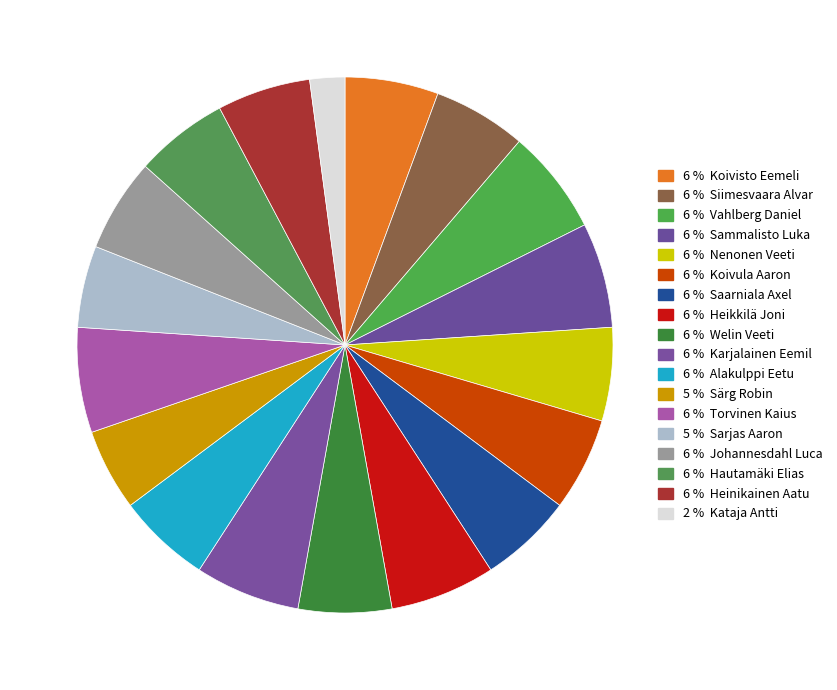

Count the number of slices in the pie.

18